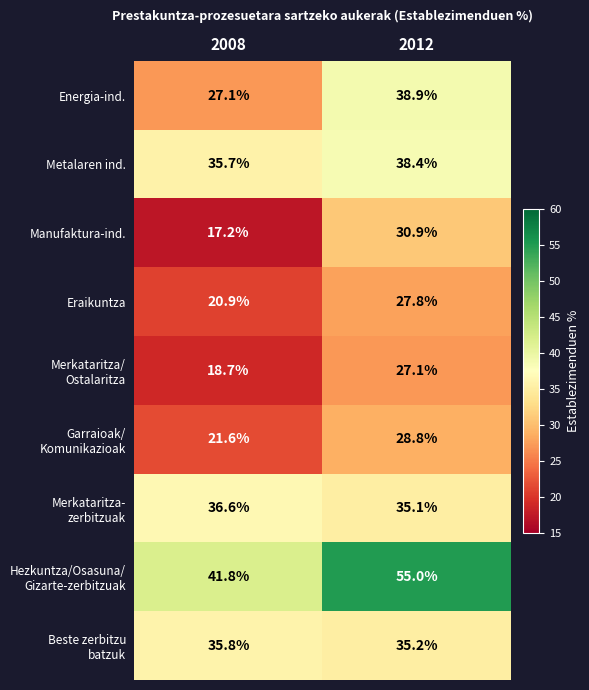

At which category is the sum across all series the highest?

2012